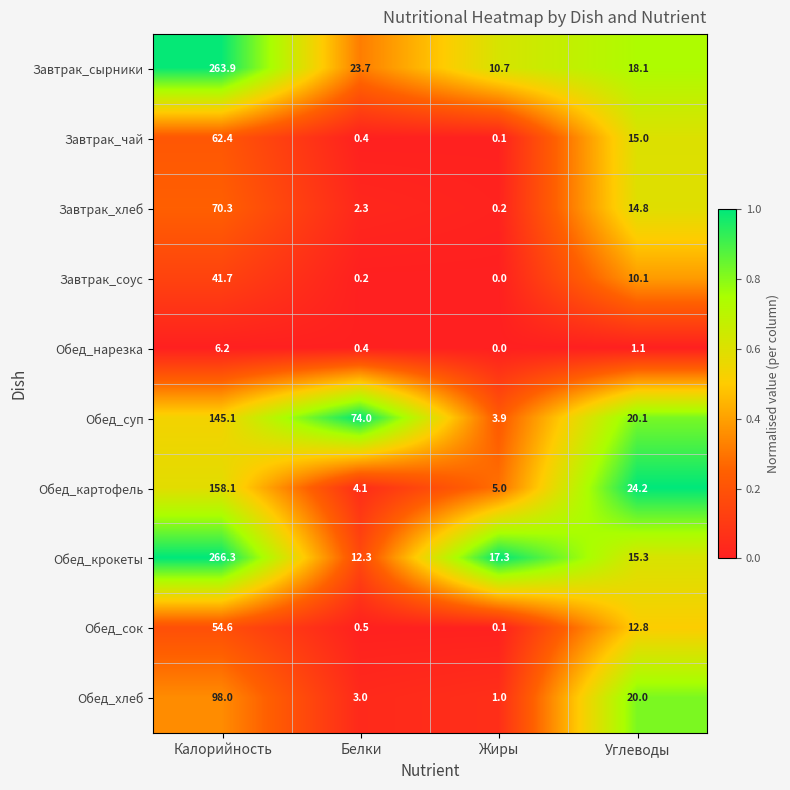

Count the number of categories in the chart.

4